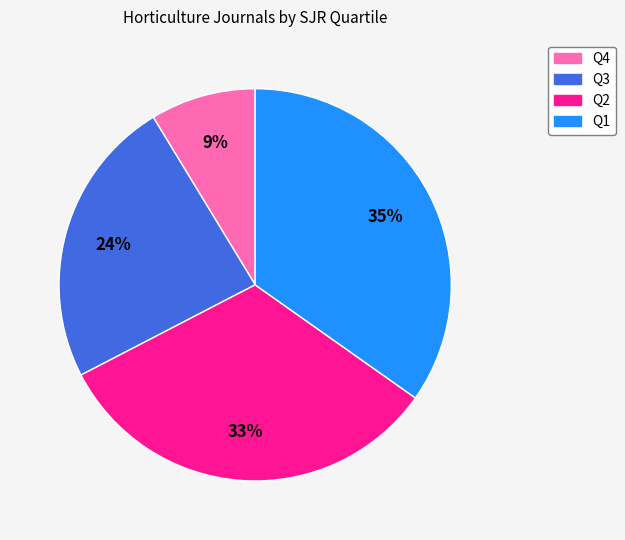

Approximately how many times larger is the value at Q2 compared to Q1?

0.9